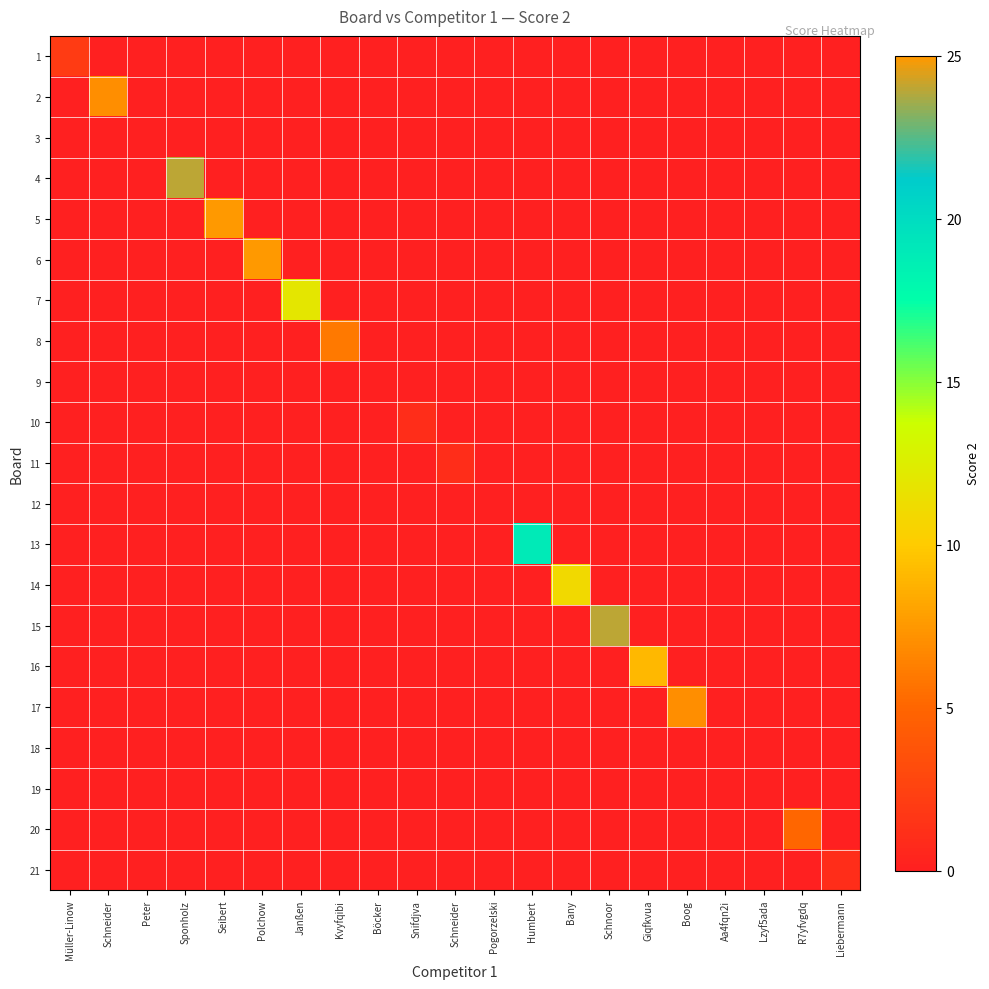

Which series changed the most between Humbert and Bany?

13